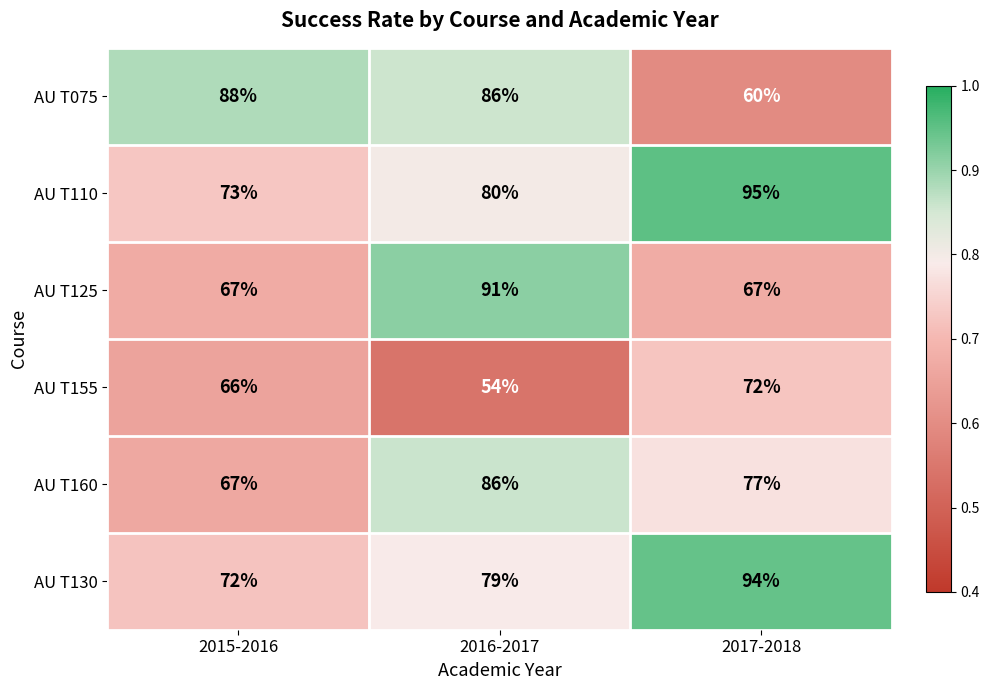

At which category is the sum across all series the highest?

2016-2017